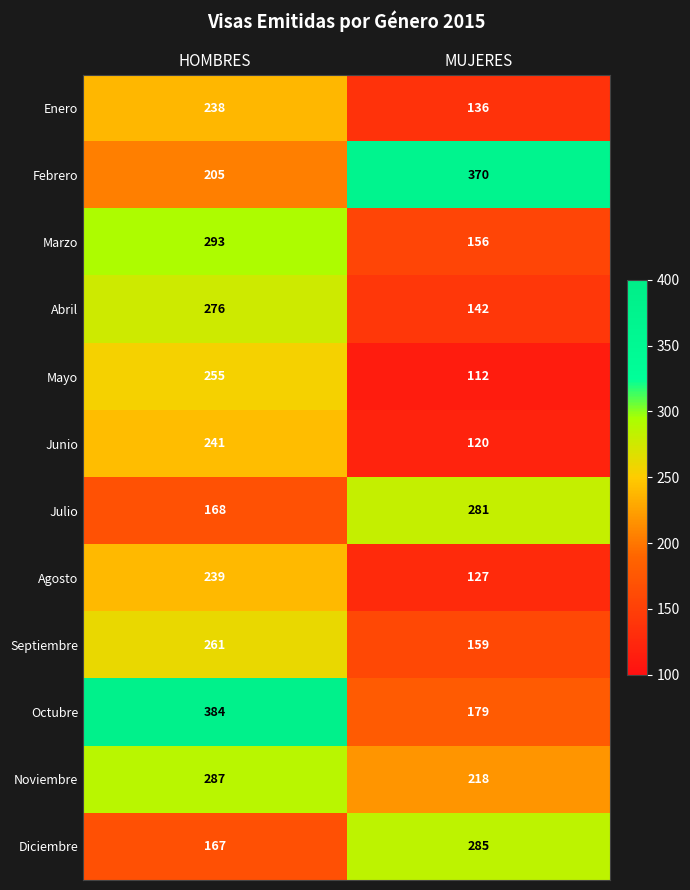

What is the minimum value shown in the chart?

112